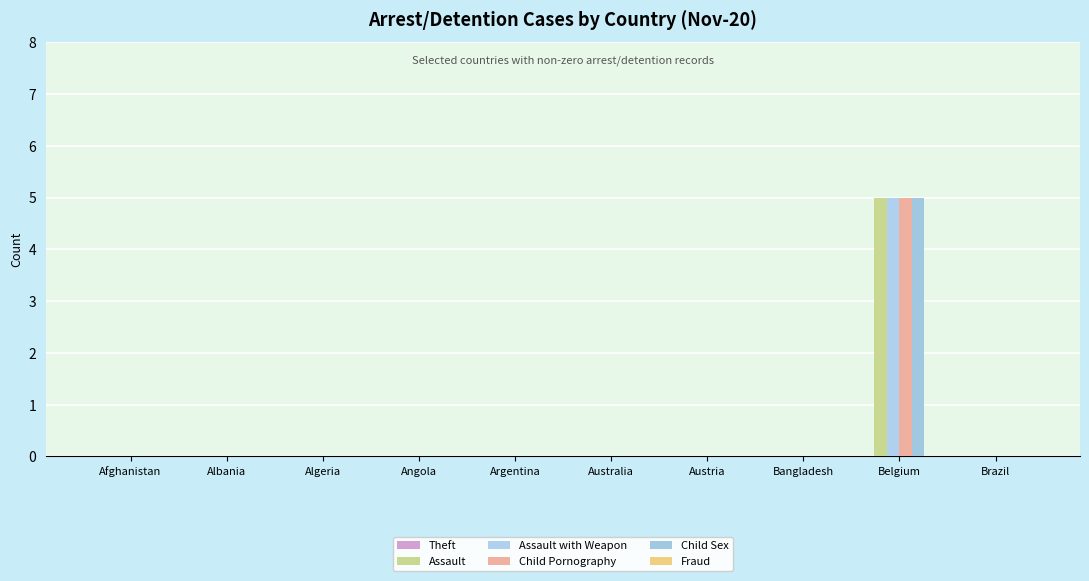

Is it true that Assault with Weapon equals 0 at Albania?

True